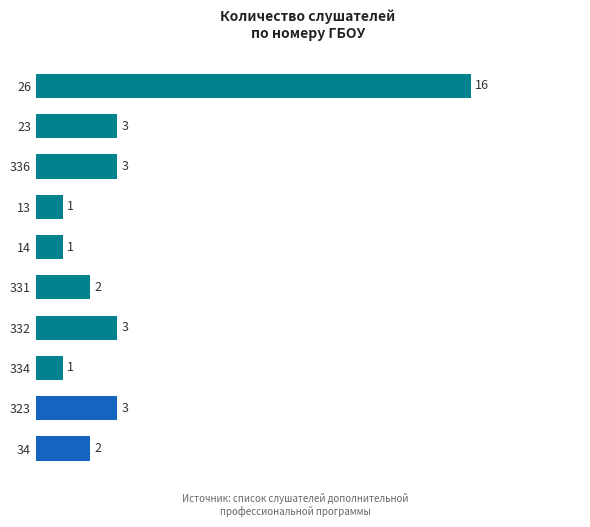

The chart shows a value of 1 at 13. True or false?

True